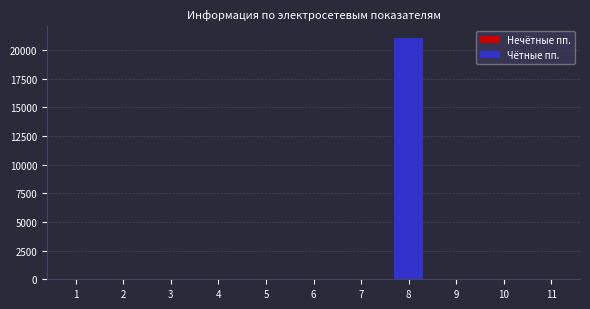

Is it true that the value at 8 is 33752?

False